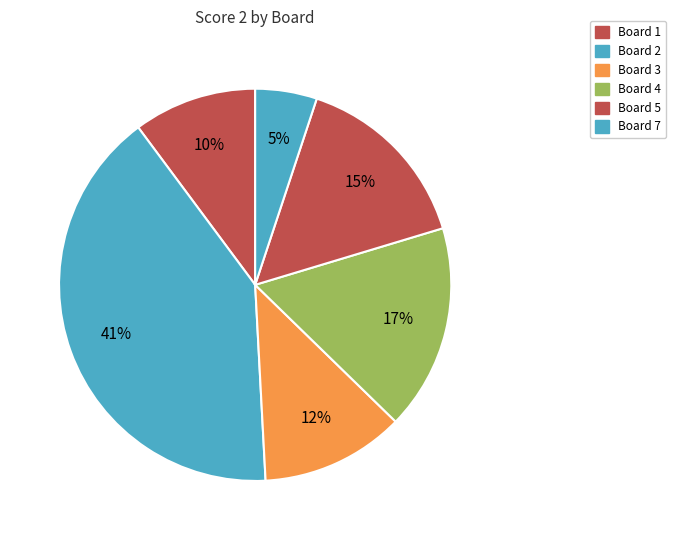

What is the smallest slice in the pie chart?

Board 7